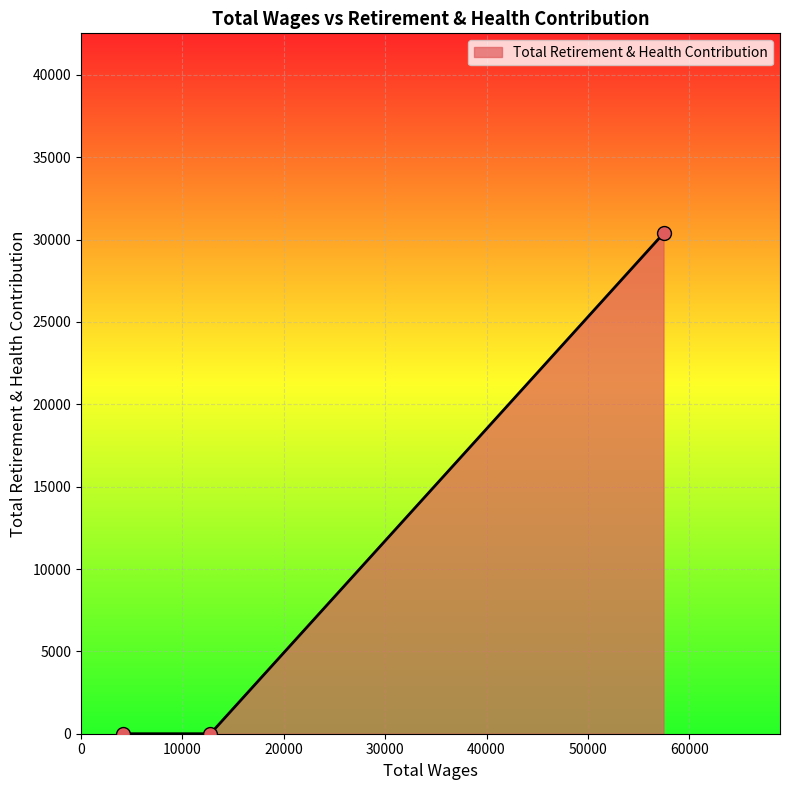

Which has a higher value, 12765.0 or 4136.0?

12765.0